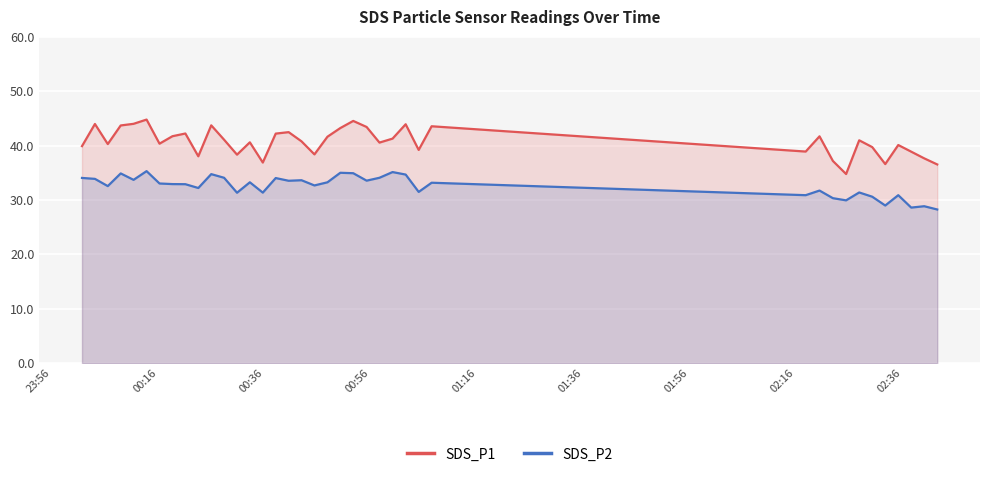

Which series has the widest spread of values?

SDS_P1